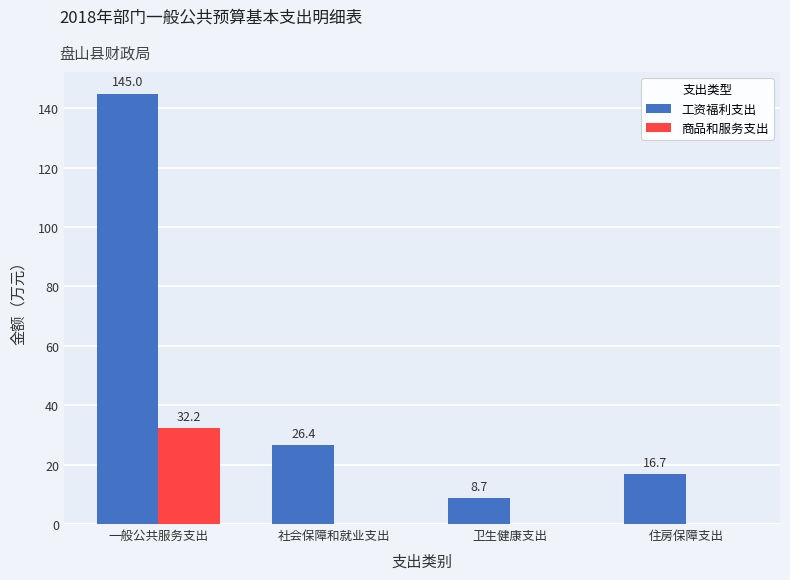

Which series changed the most between 社会保障和就业支出 and 住房保障支出?

工资福利支出